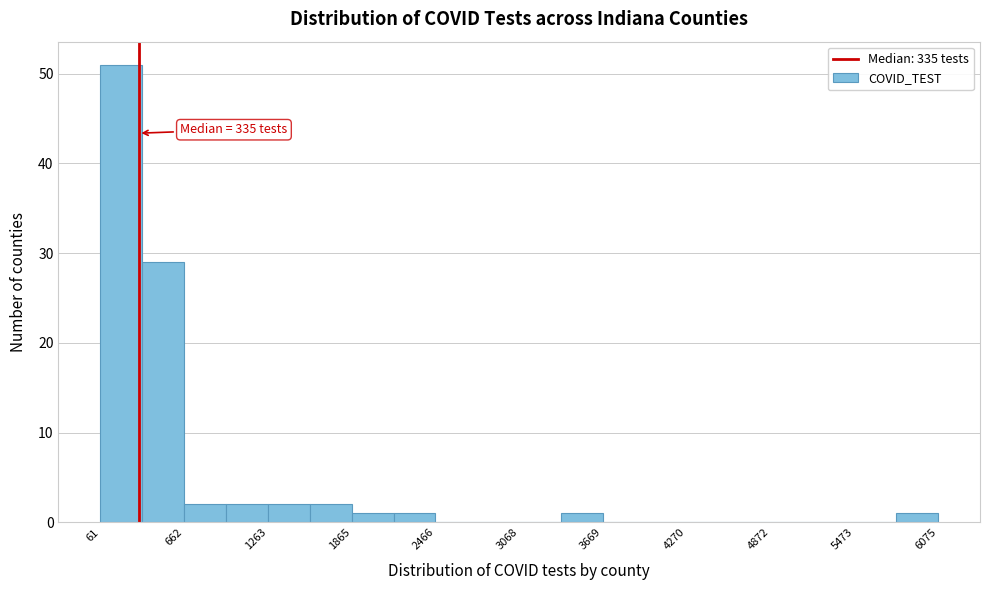

Read against the x-axis, roughly where is the centre of the tallest bar?

200